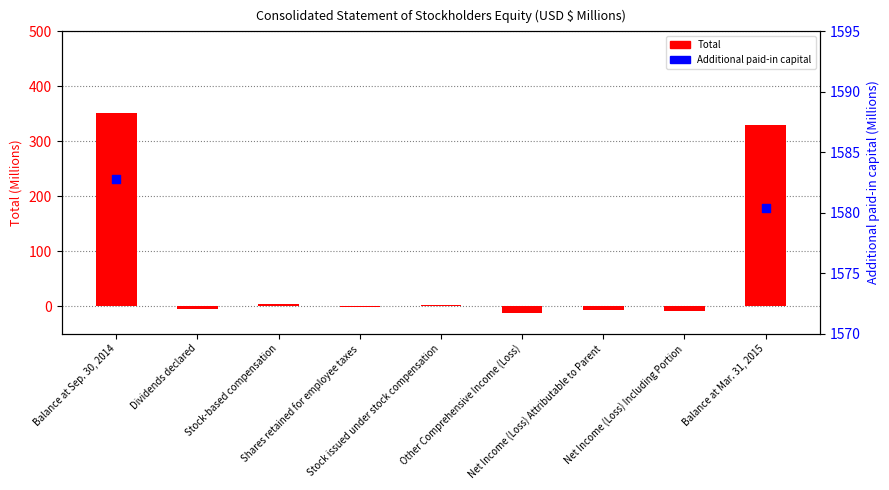

At which category is the sum across all series the highest?

Balance at Sep. 30, 2014